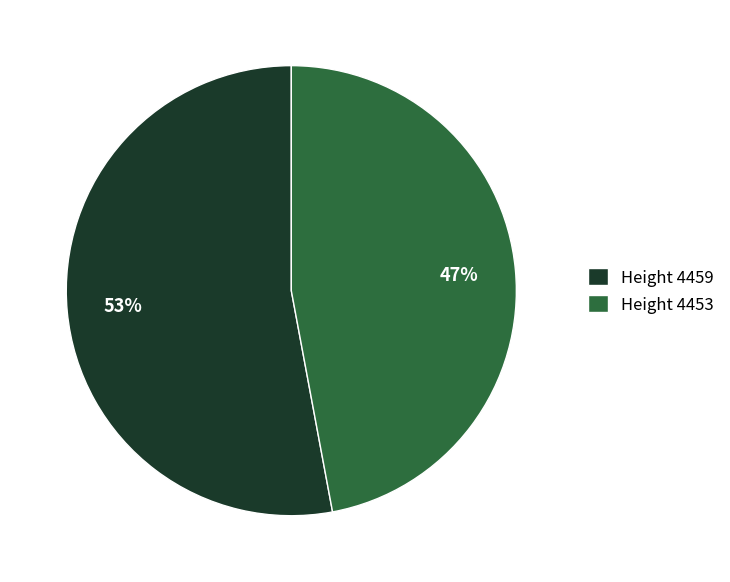

Rank the categories by value from highest to lowest.

Height 4459, Height 4453